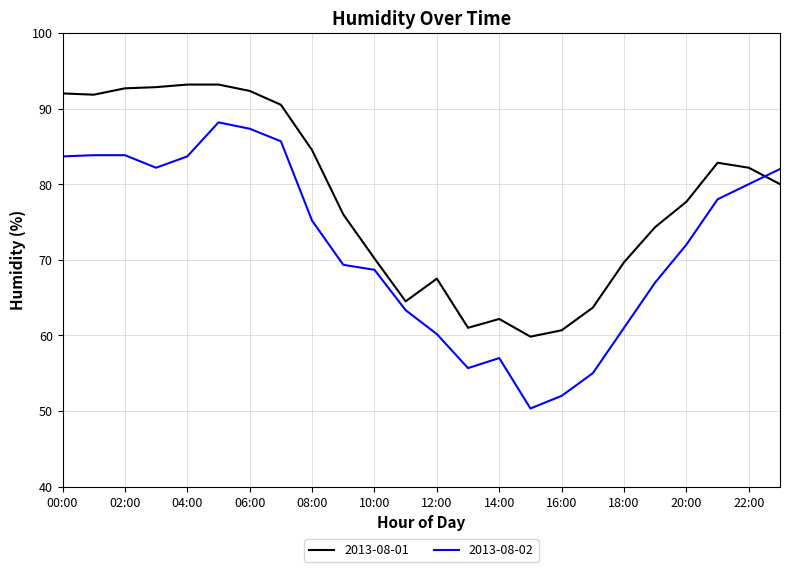

What is the greatest value displayed?

93.2